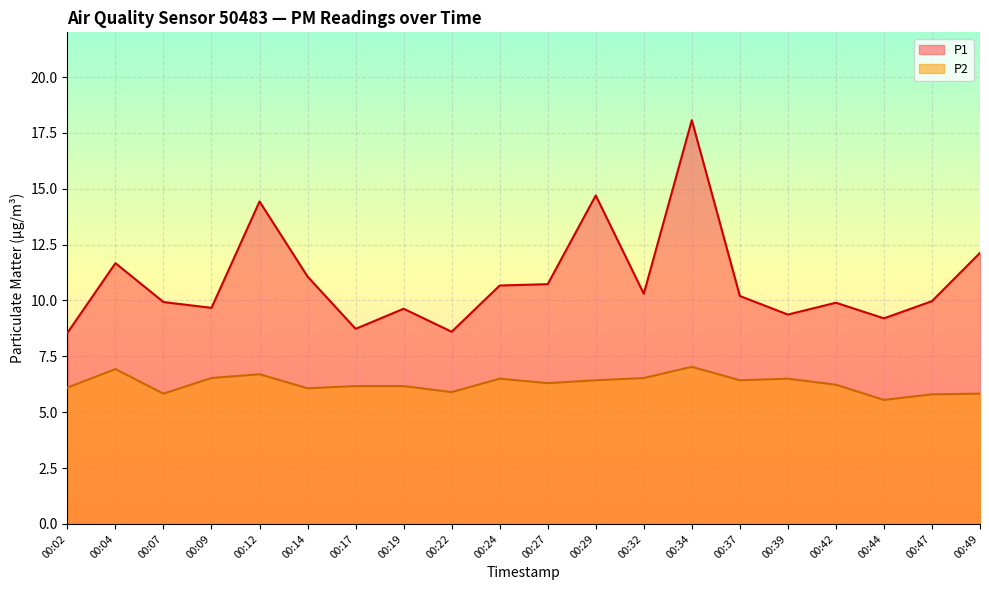

True or false: P1 has a value of 16.9 at 00:04.

False